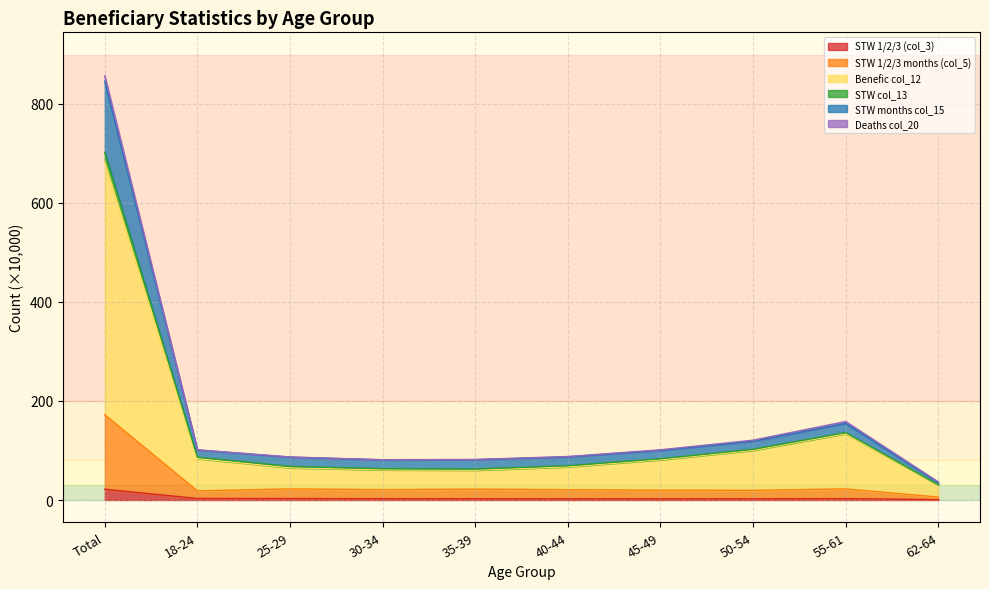

The value of STW 1/2/3 (col_3) at 18-24 is 5.6. True or false?

False